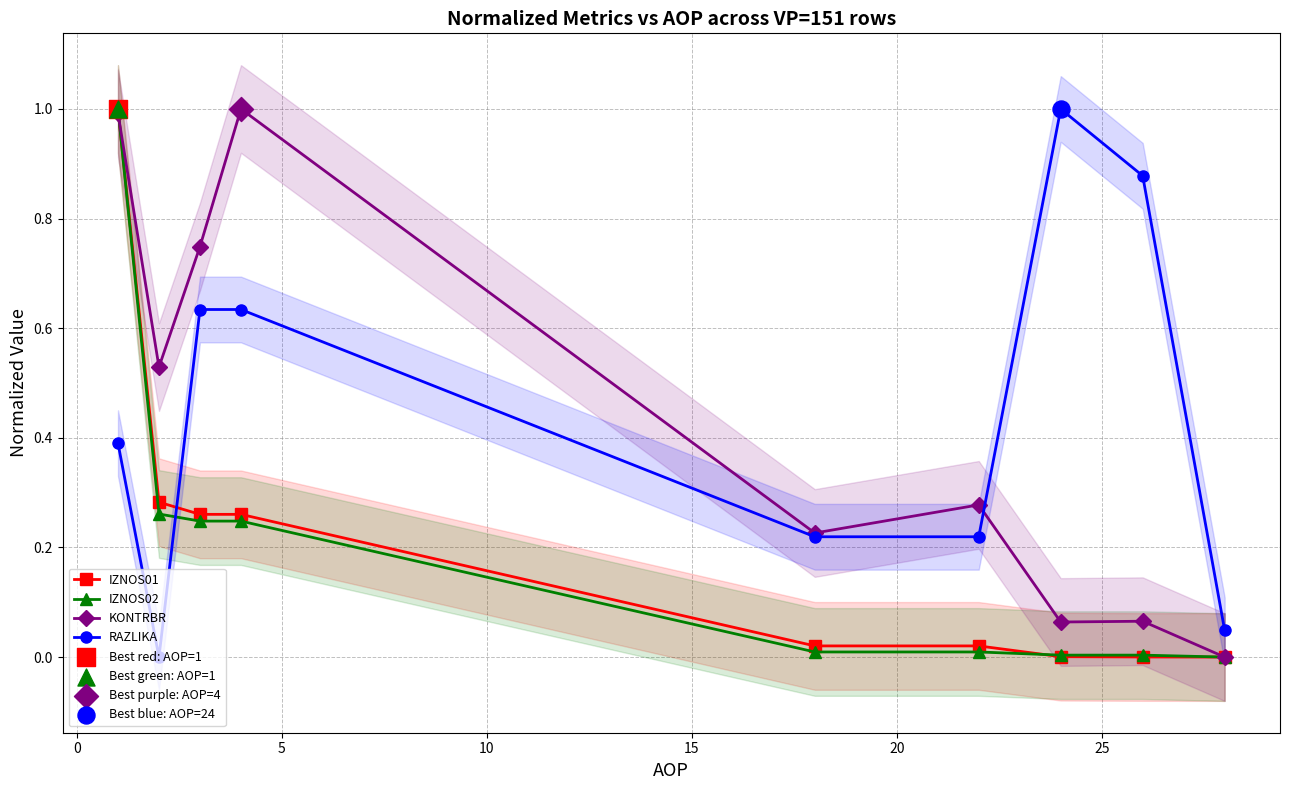

True or false: RAZLIKA and IZNOS02 cross at least once.

True